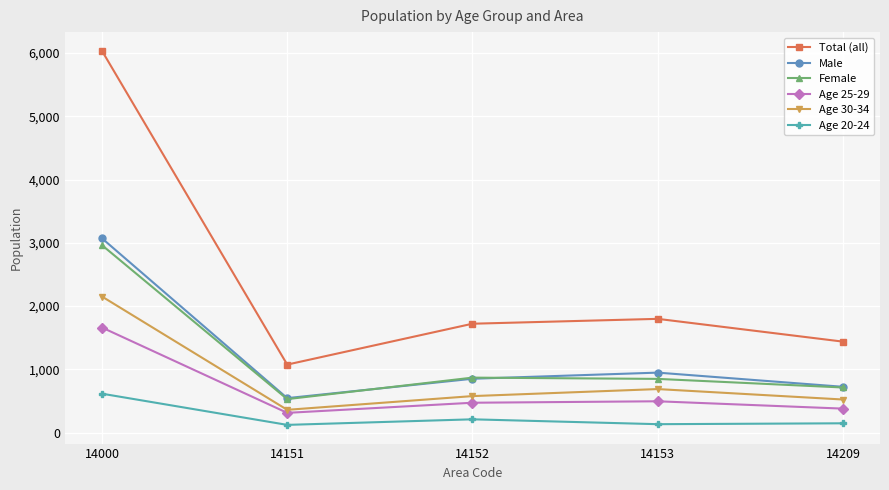

At which category is the sum across all series the highest?

14000